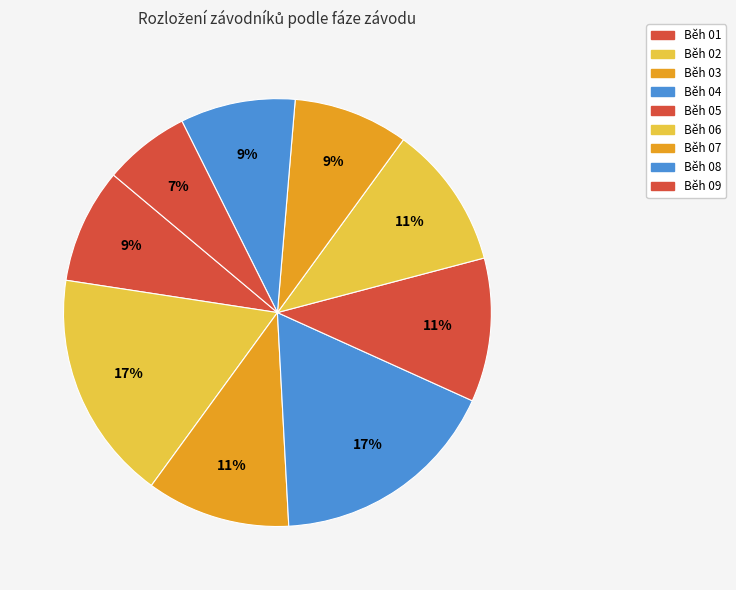

What percentage is the Běh 03 slice, to the nearest percent?

11%